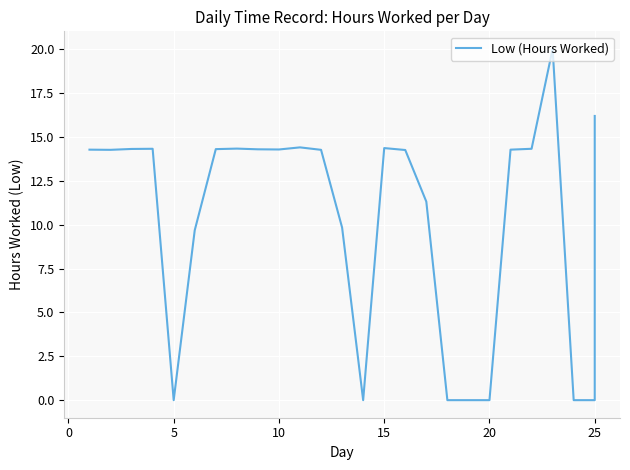

What is the sum of all values?

267.2